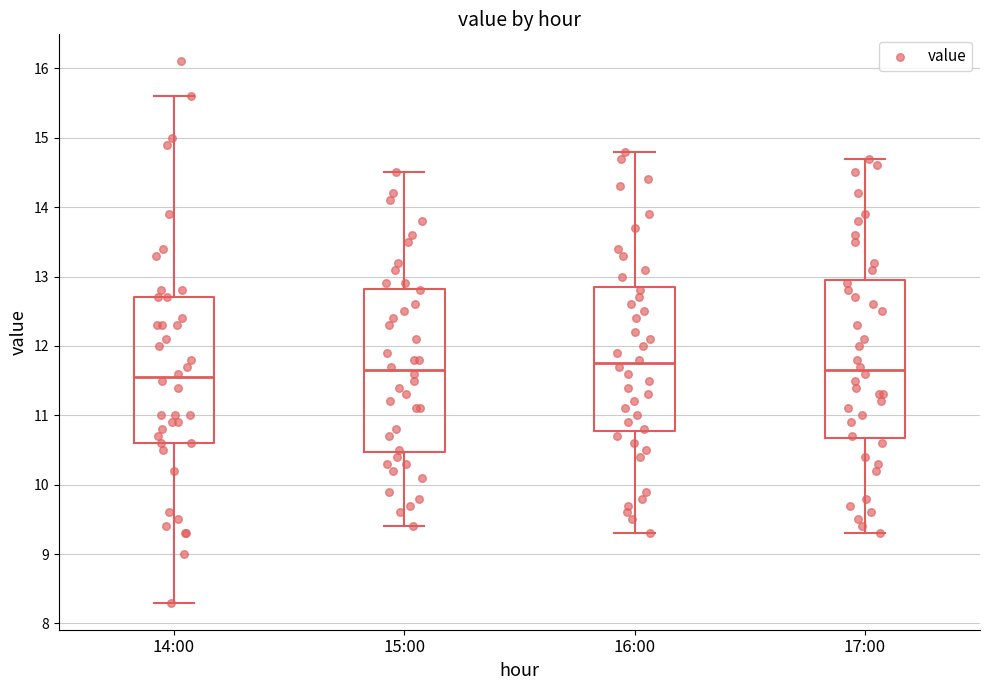

Which box's median line is the highest?

16:00